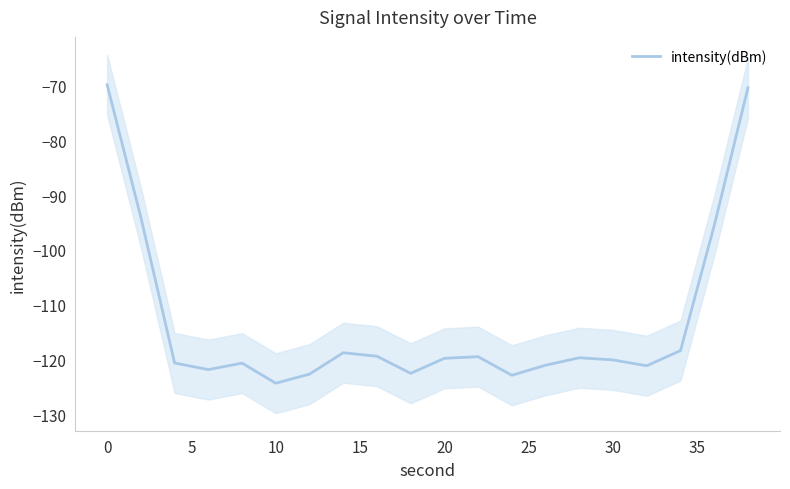

How many points are higher than both their immediate neighbors (excluding endpoints)?

4